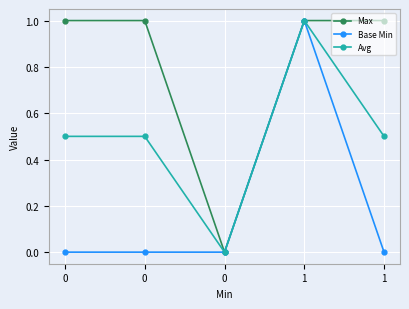

What are all the series names shown in the legend?

Max, Base Min, Avg